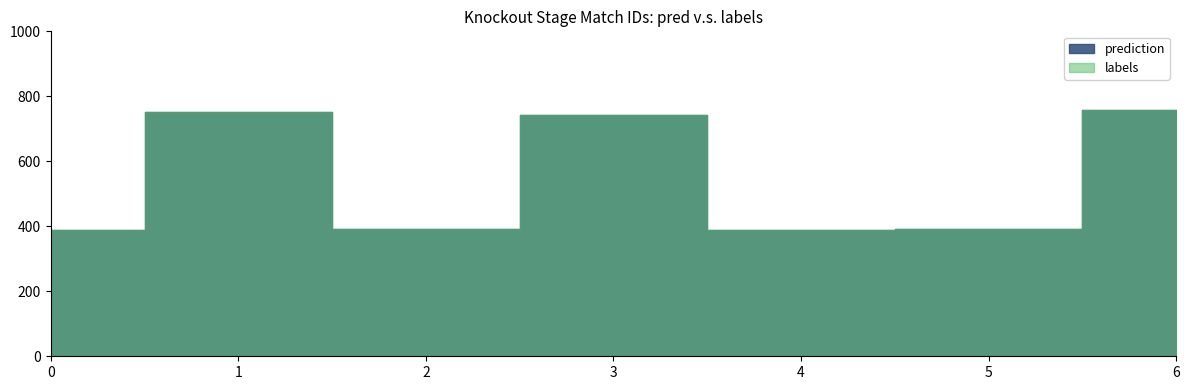

Where is the first local minimum for labels?

2